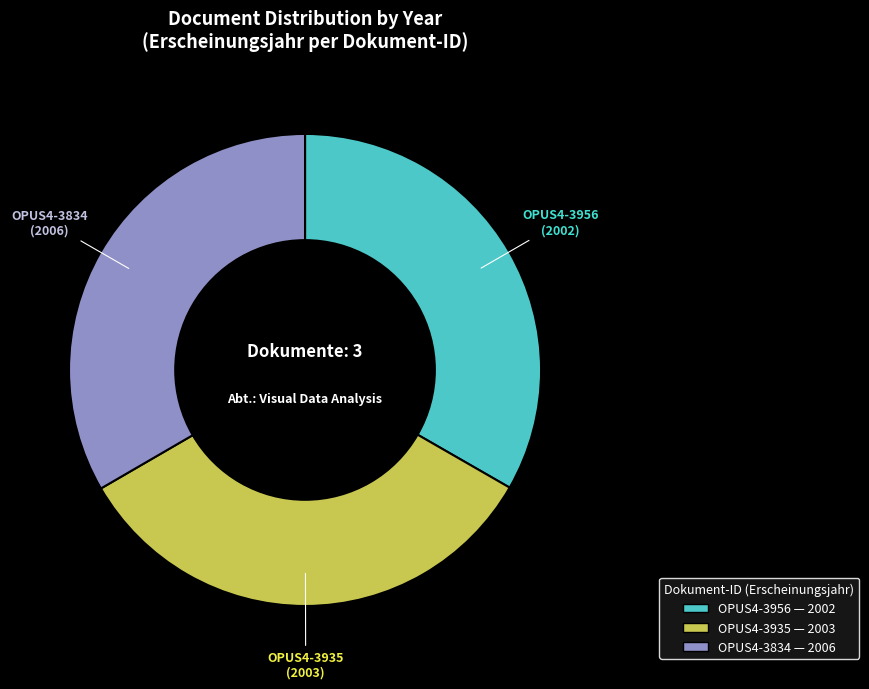

Is there any slice that represents more than half of the pie?

No